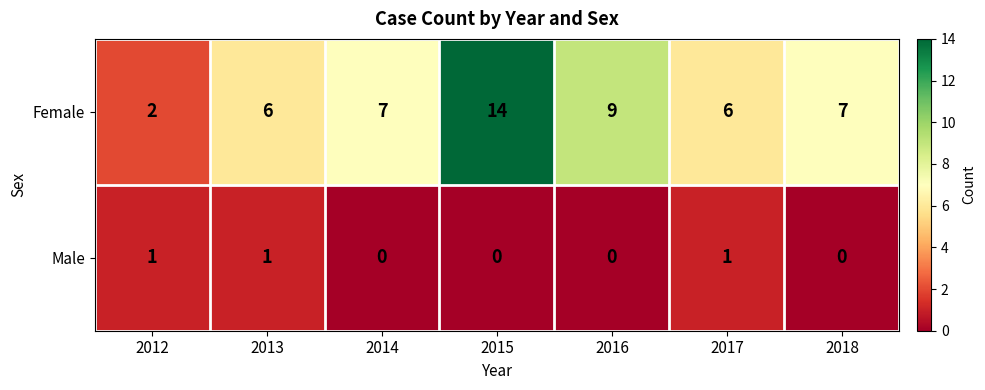

The value of Female at 2016 is 15. True or false?

False